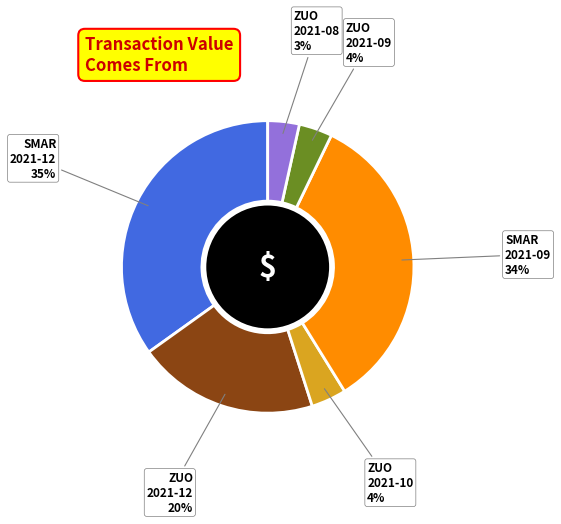

Is there a majority slice in this chart?

No